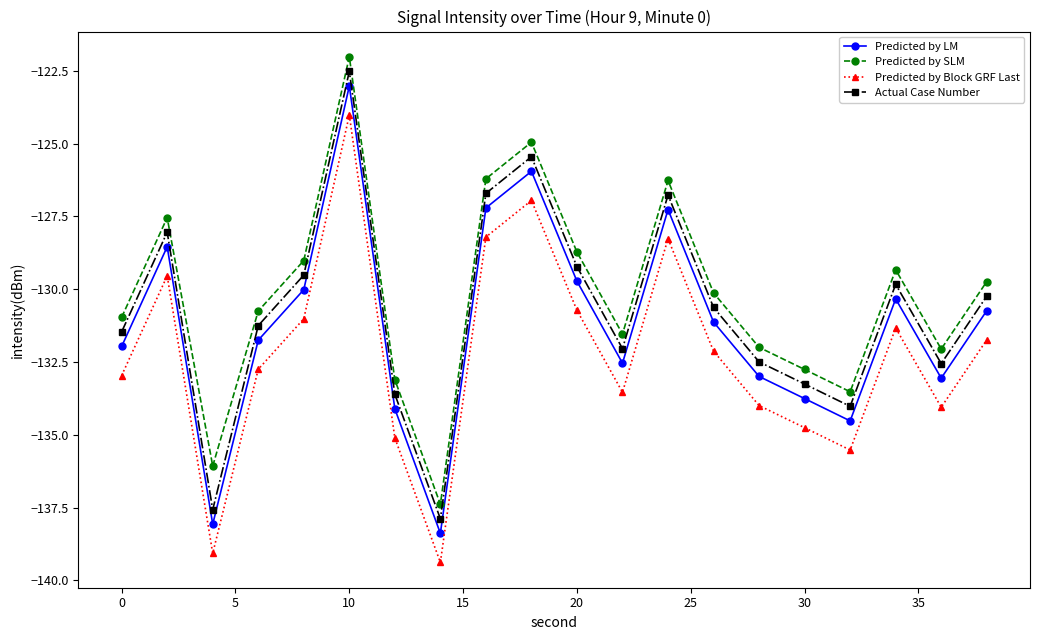

How many interior local peaks does the Actual Case Number series have?

5